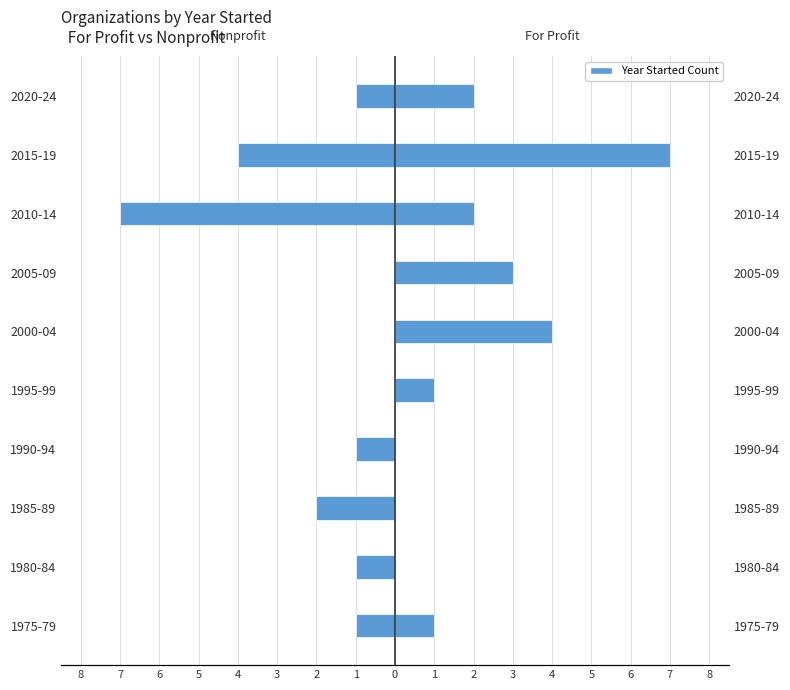

True or false: Nonprofit has a value of -1 at 2020-24.

True